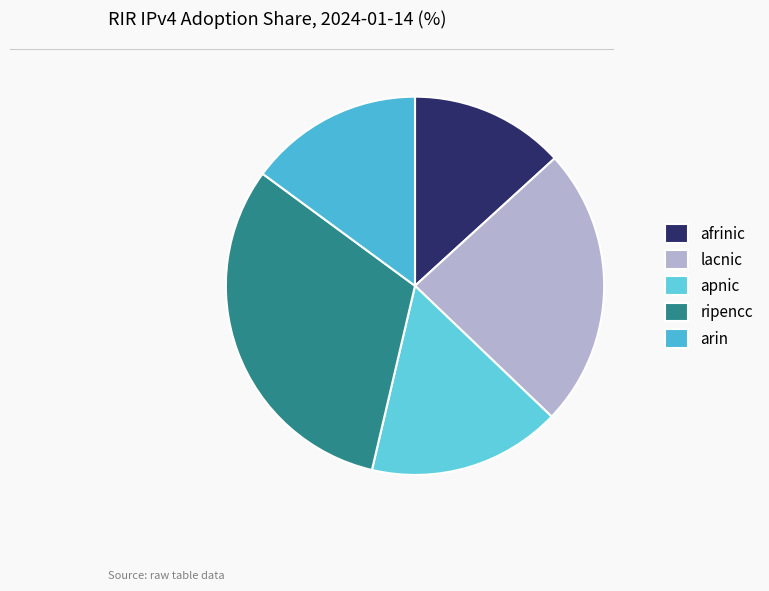

Is it true that lacnic is 24% of the pie?

True